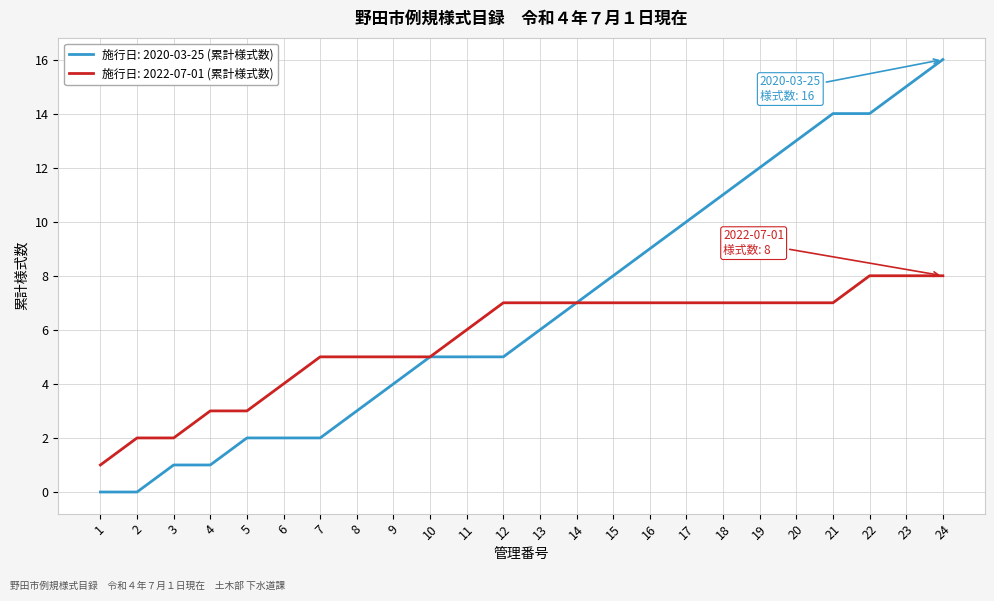

Rank the series by their average value, from highest to lowest.

施行日: 2020-03-25 (累計様式数), 施行日: 2022-07-01 (累計様式数)